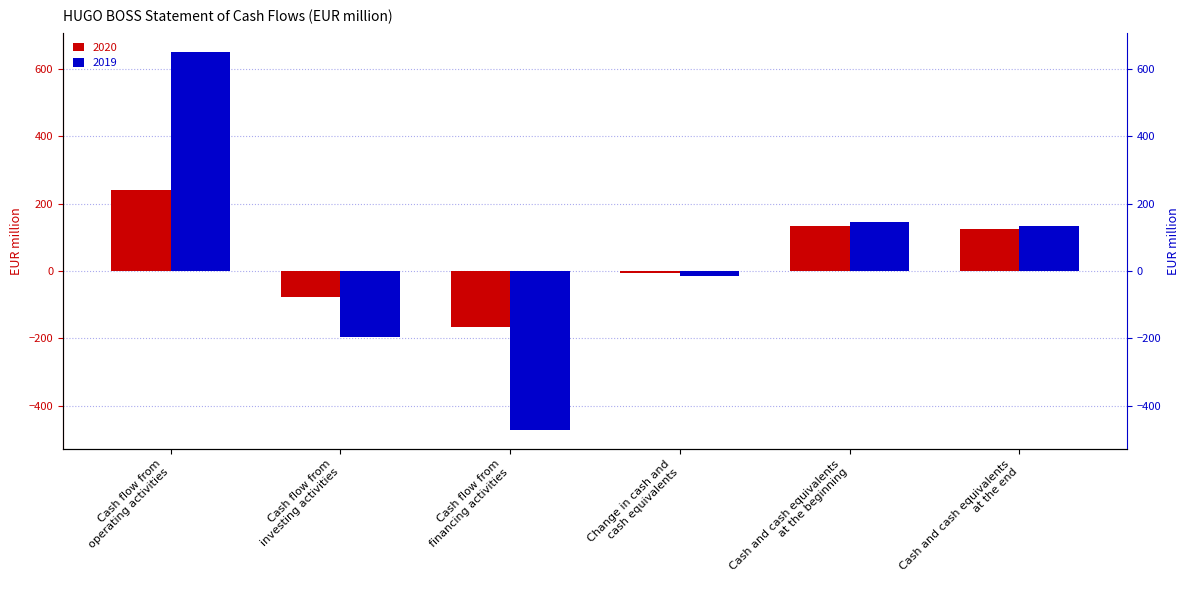

Rank the series by their average value, from highest to lowest.

2019, 2020